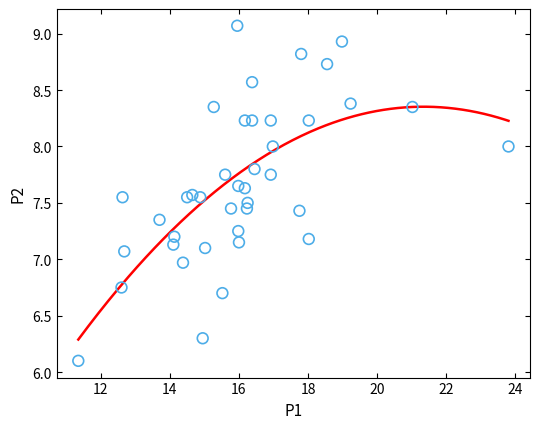

What is the range of Y values (max minus min)?

3.0